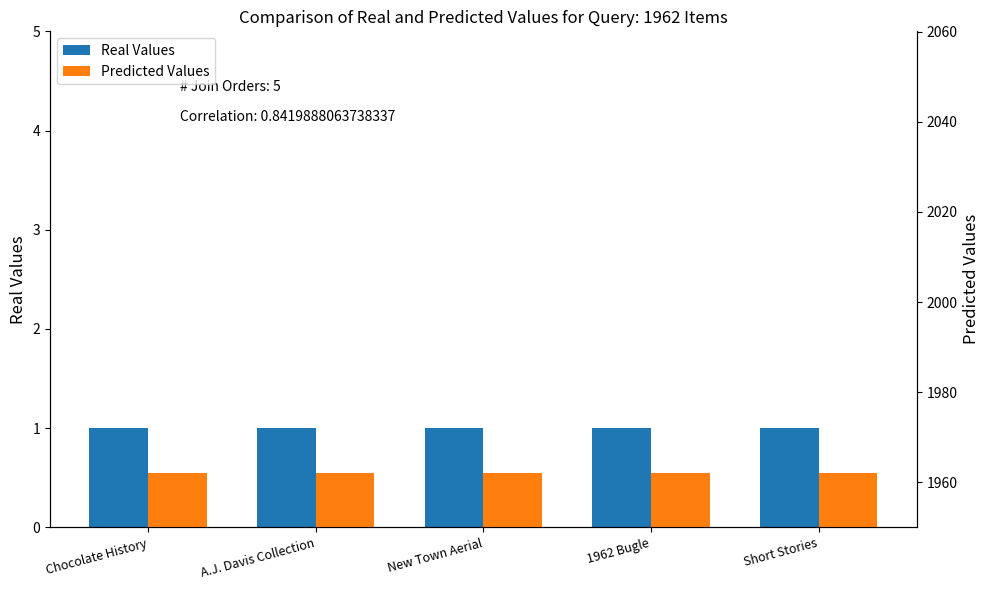

What is the approximate value of Real Values at Short Stories?

1